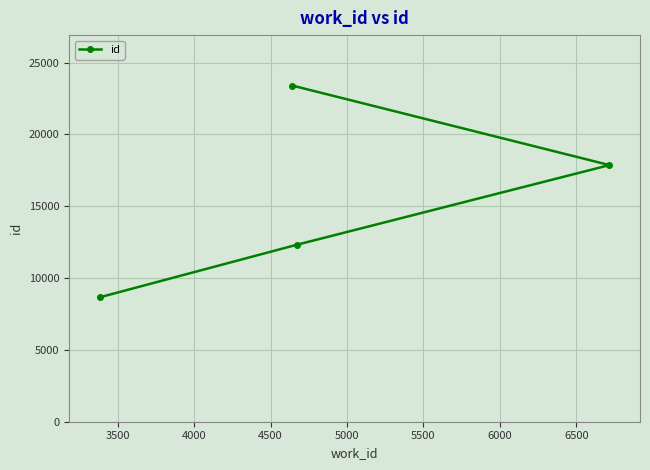

How many values are between 12329 and 23403?

3